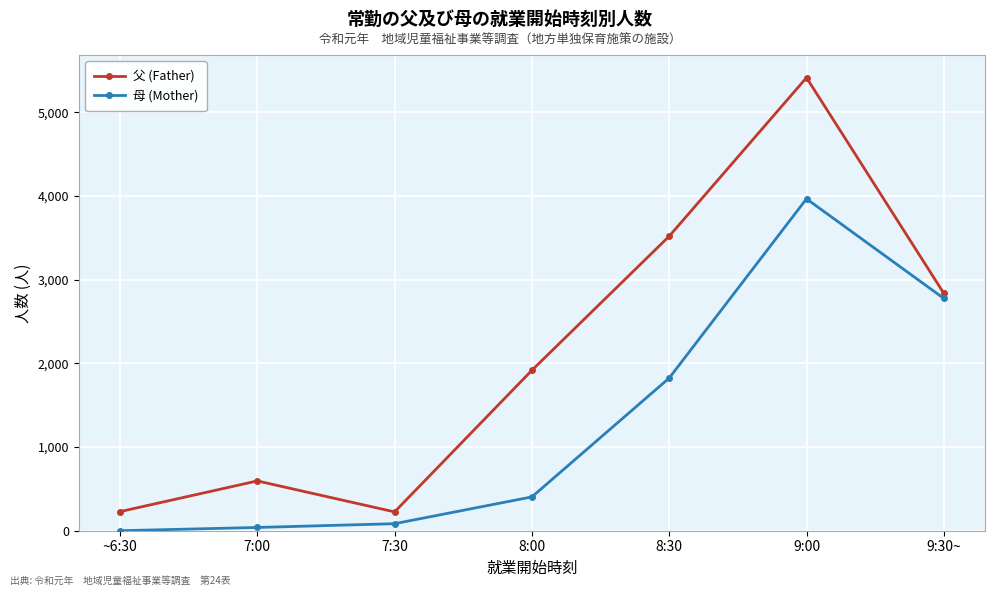

What is the sum of all 母 (Mother) values?

9093